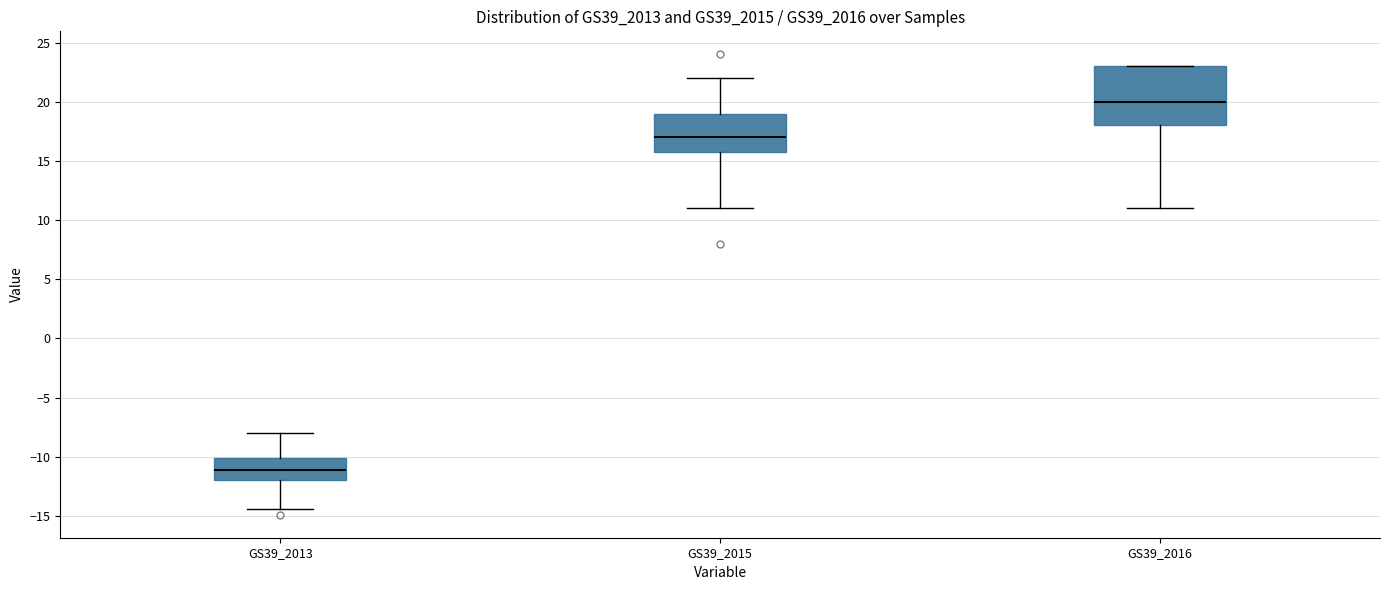

Comparing the boxes themselves (not the whiskers), which one is the tallest?

GS39_2016